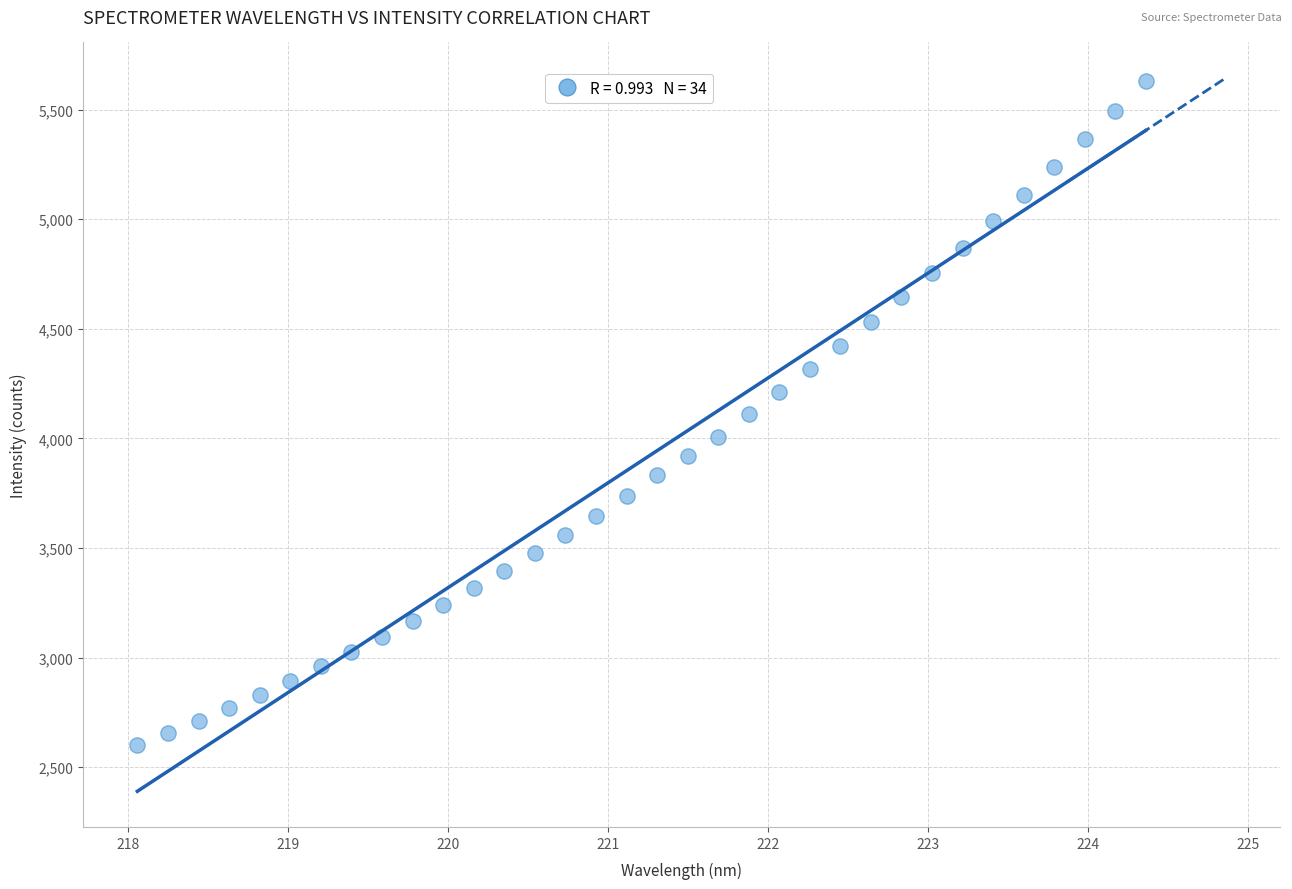

What is the range of X values (max minus min)?

6.3